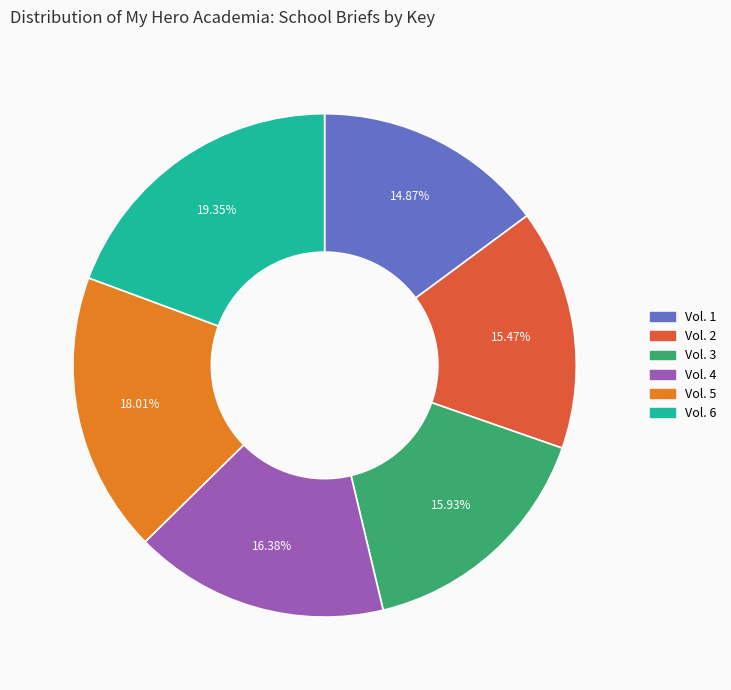

What portion of the pie excludes Vol. 2?

84.5%